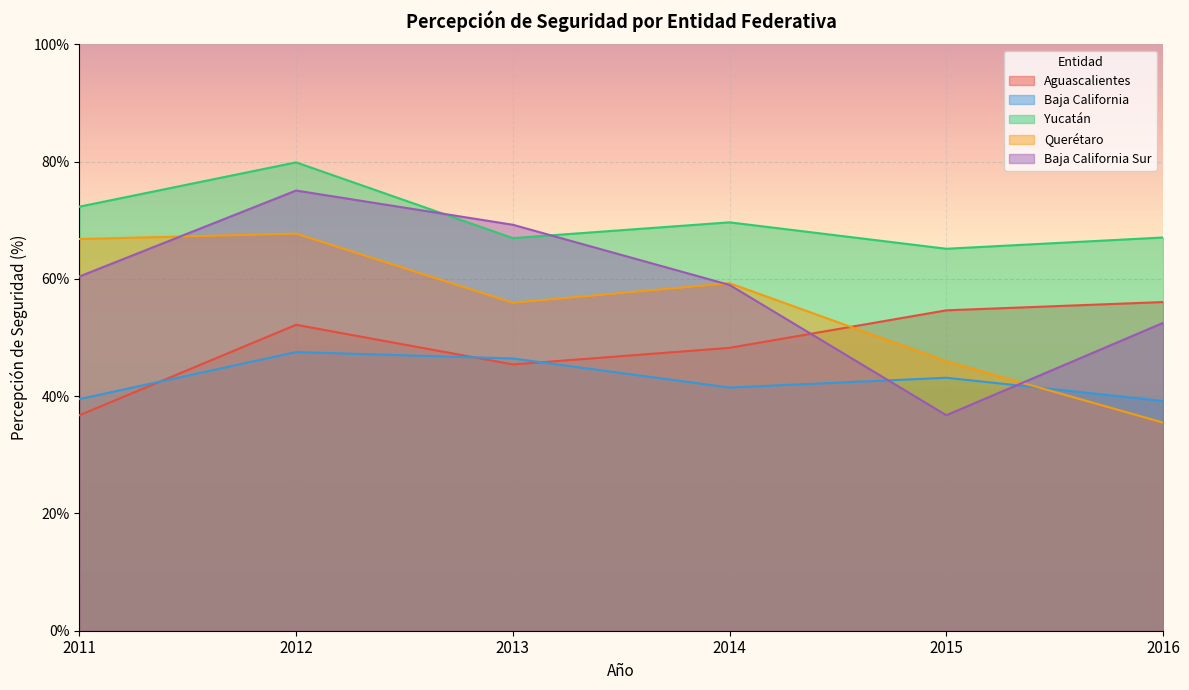

Which series ends up on top after the final intersection of Querétaro and Baja California?

Baja California